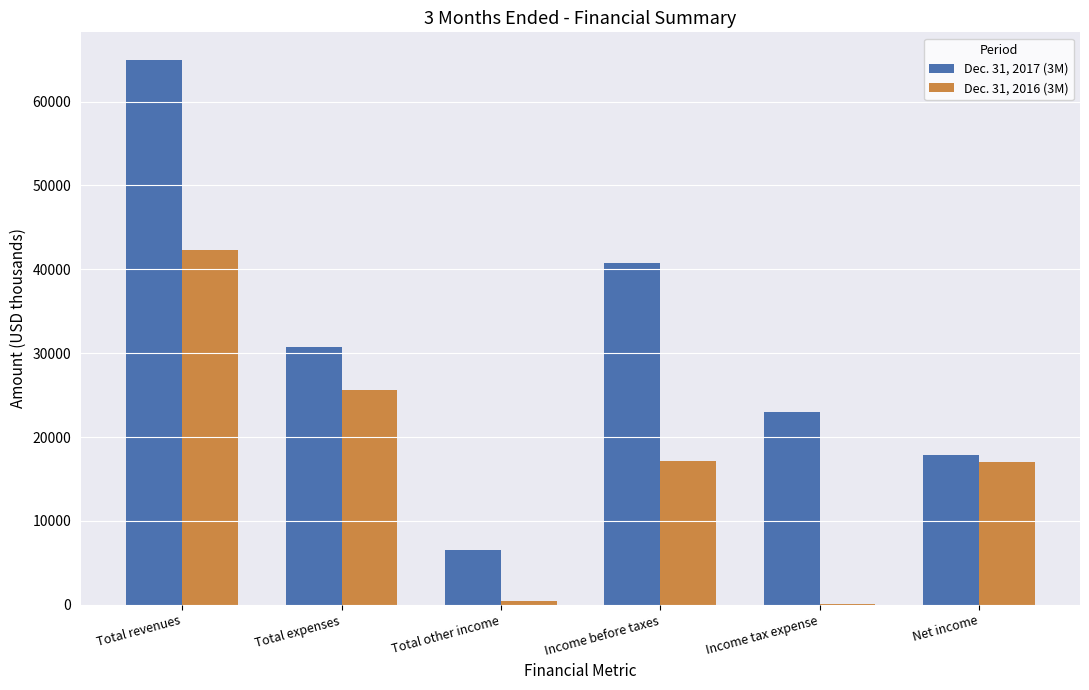

Which series changed the most between Total expenses and Net income?

Dec. 31, 2017 (3M)